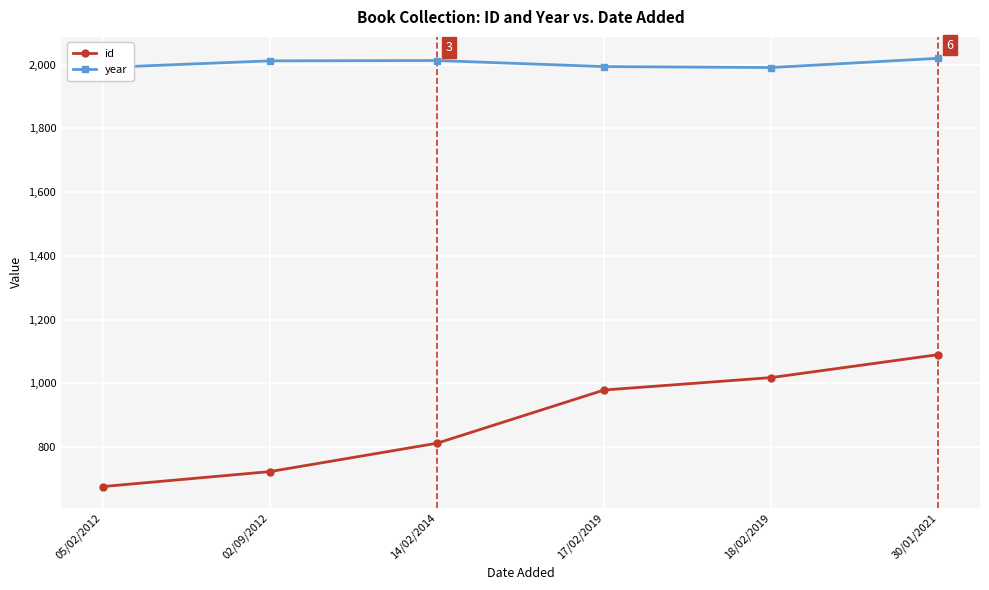

True or false: id has more than 1 points higher than both neighbors.

False